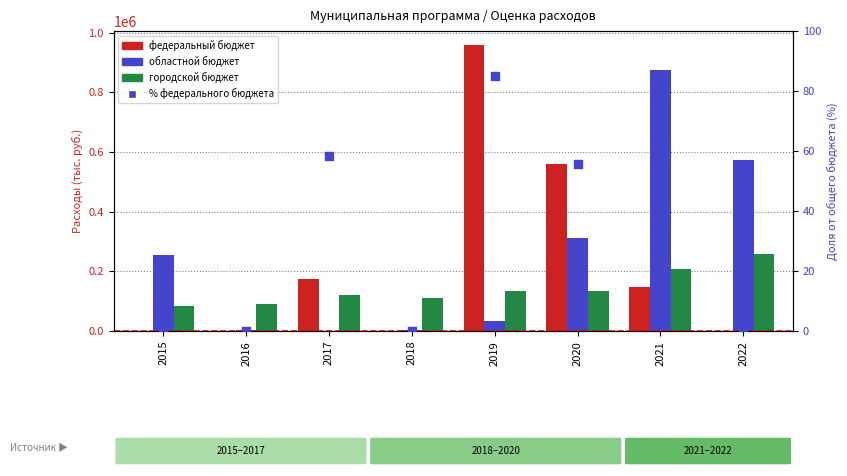

Which series reaches the minimum Y coordinate?

федеральный бюджет